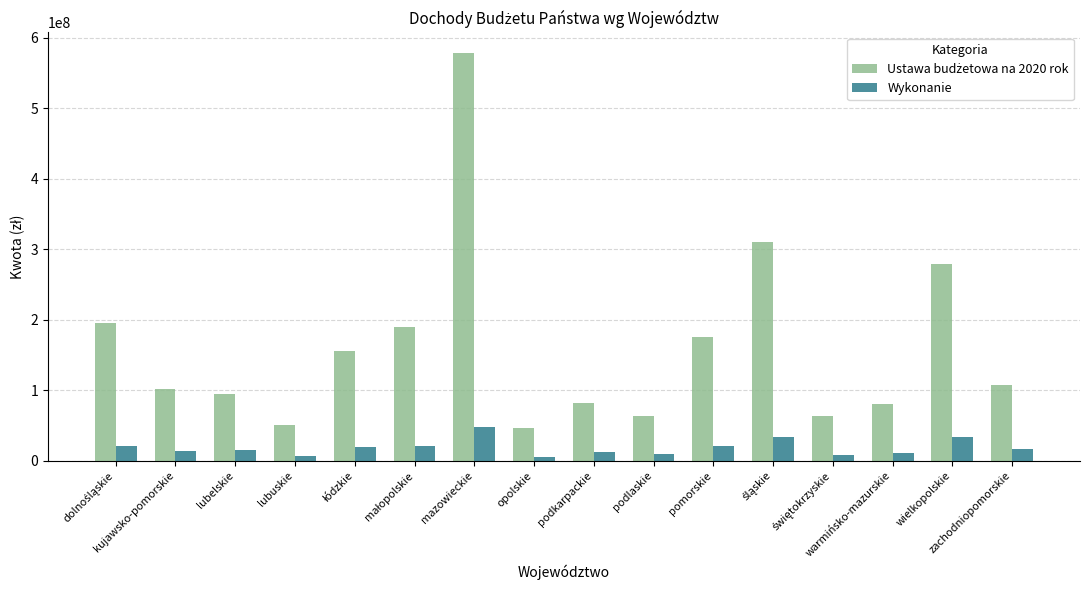

What is the greatest value displayed?

578855000.0